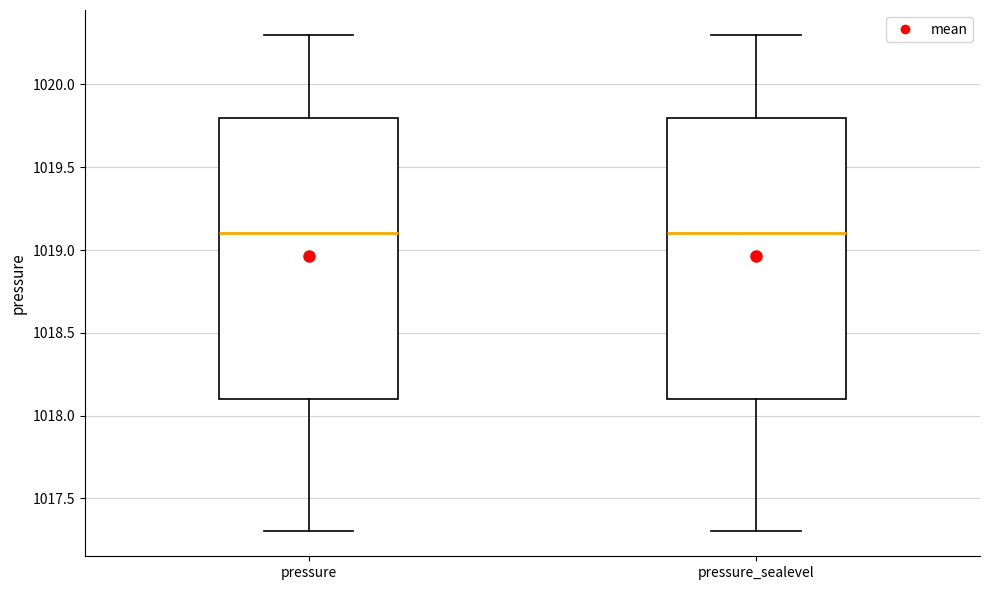

Reading left to right, transcribe this box plot: for each box, give where its median line is, the range the box spans, and where its two whiskers end, as read against the y-axis. The values are not printed on the chart, so give them approximately, as read against the axis.

pressure: median 1019.1, box 1018.1 to 1019.8, whiskers 1017.3 to 1020.3
pressure_sealevel: median 1019.1, box 1018.1 to 1019.8, whiskers 1017.3 to 1020.3